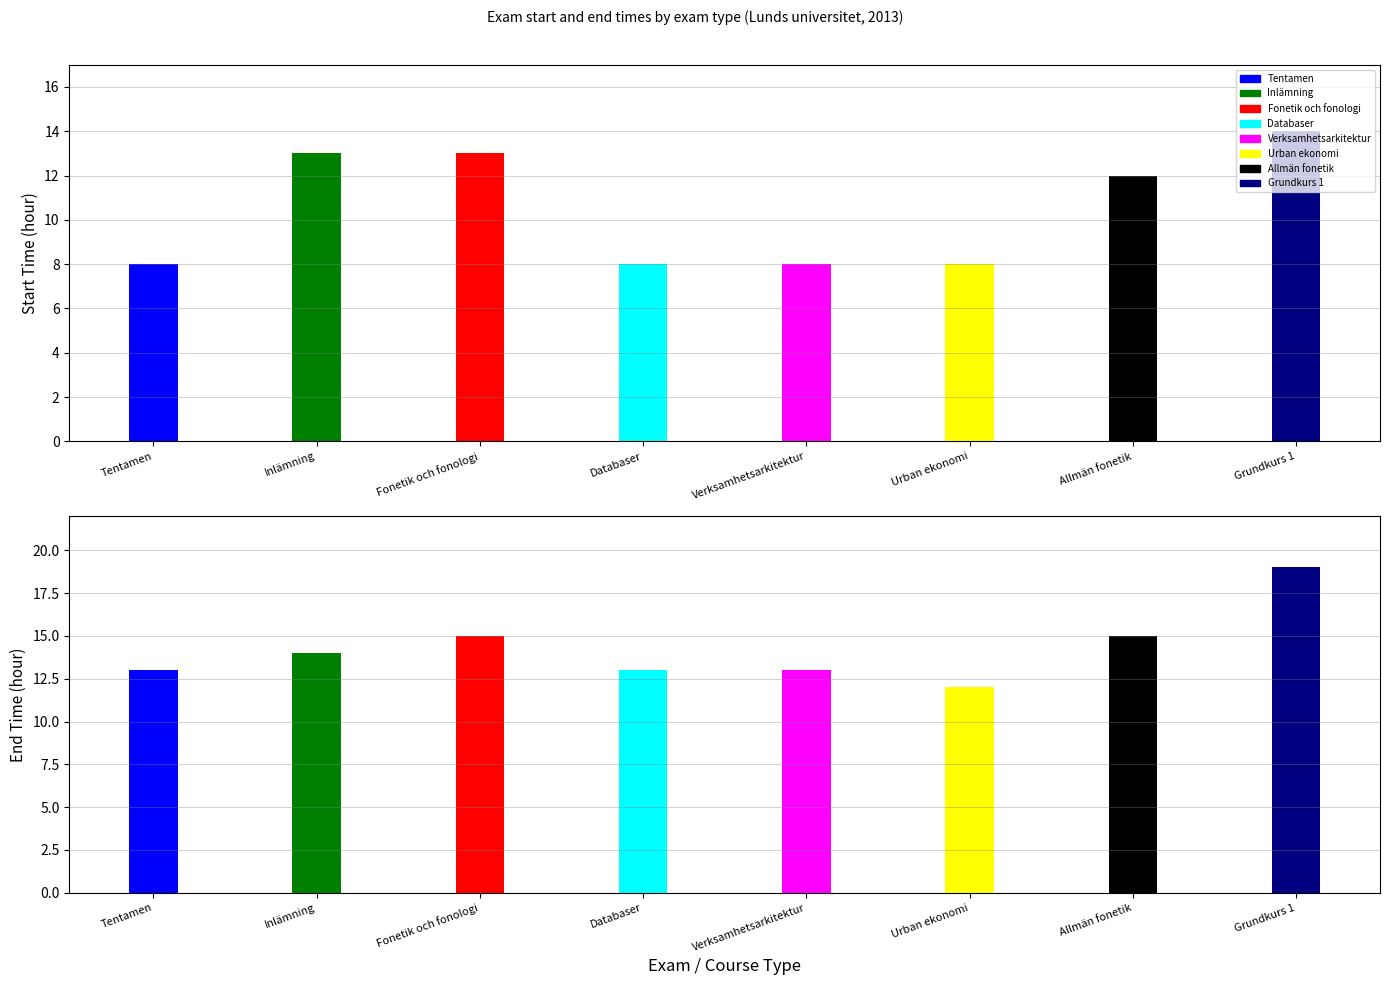

What is the greatest value displayed?

19